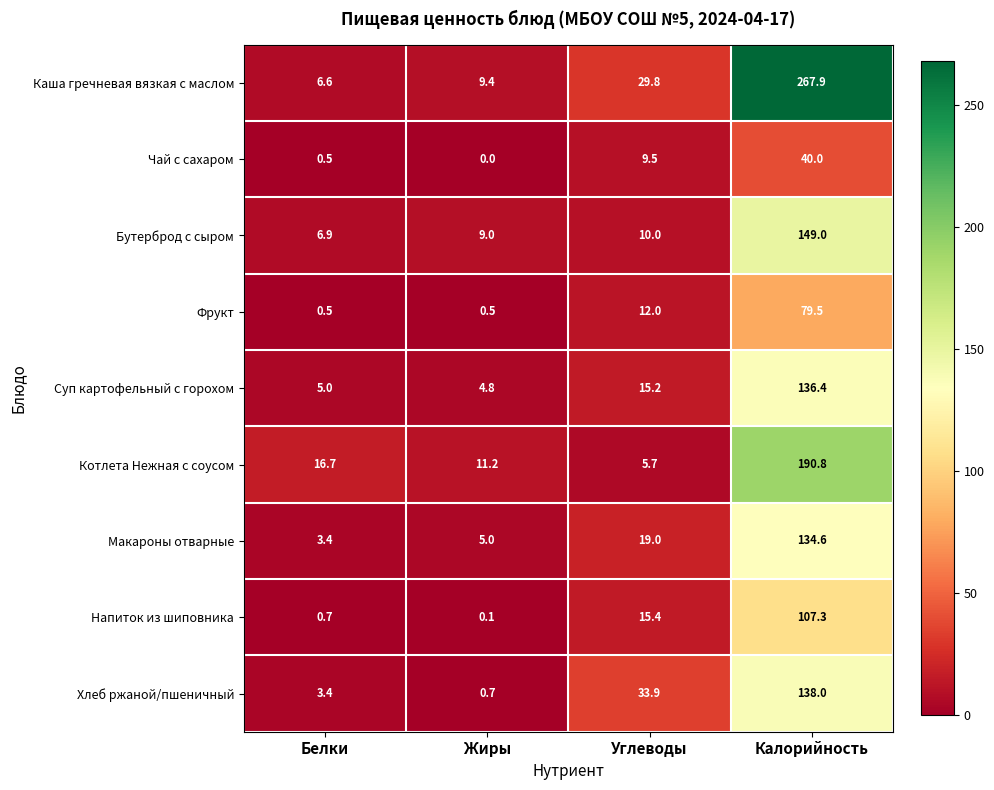

List the series in order of their peak value, highest first.

Каша гречневая вязкая с маслом, Котлета Нежная с соусом, Бутерброд с сыром, Хлеб ржаной/пшеничный, Суп картофельный с горохом, Макароны отварные, Напиток из шиповника, Фрукт, Чай с сахаром